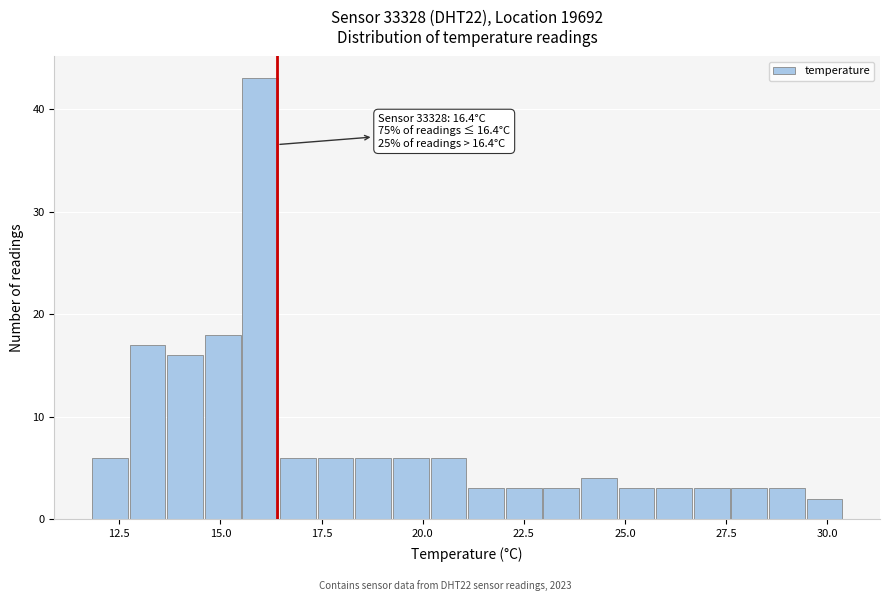

Read against the x-axis, roughly where is the centre of the tallest bar?

16.0